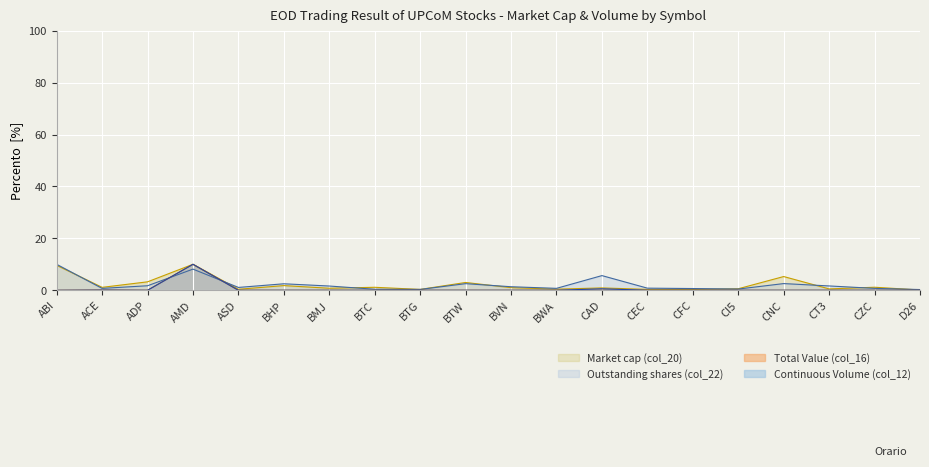

After their last crossing, which series has the higher values: Continuous Volume (col_12) or Outstanding shares (col_22)?

Outstanding shares (col_22)